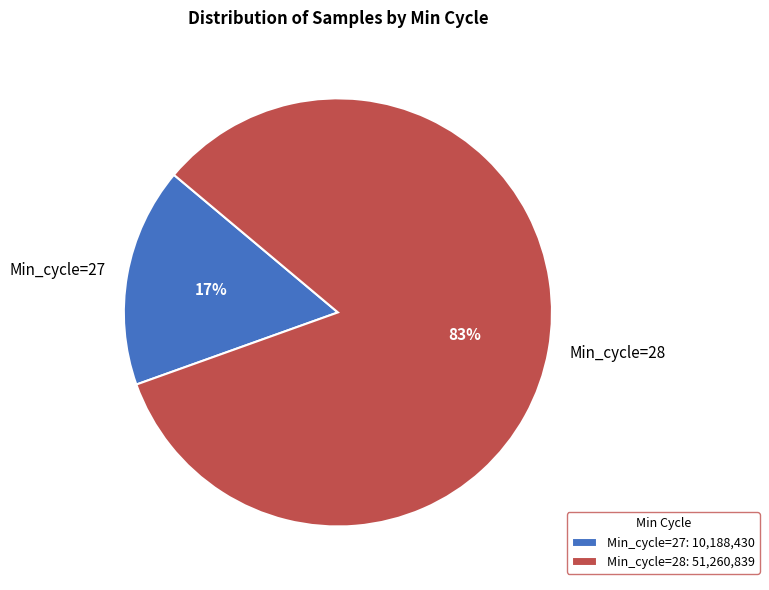

Is the sum of Min_cycle=28 and Min_cycle=27 greater than half?

Yes